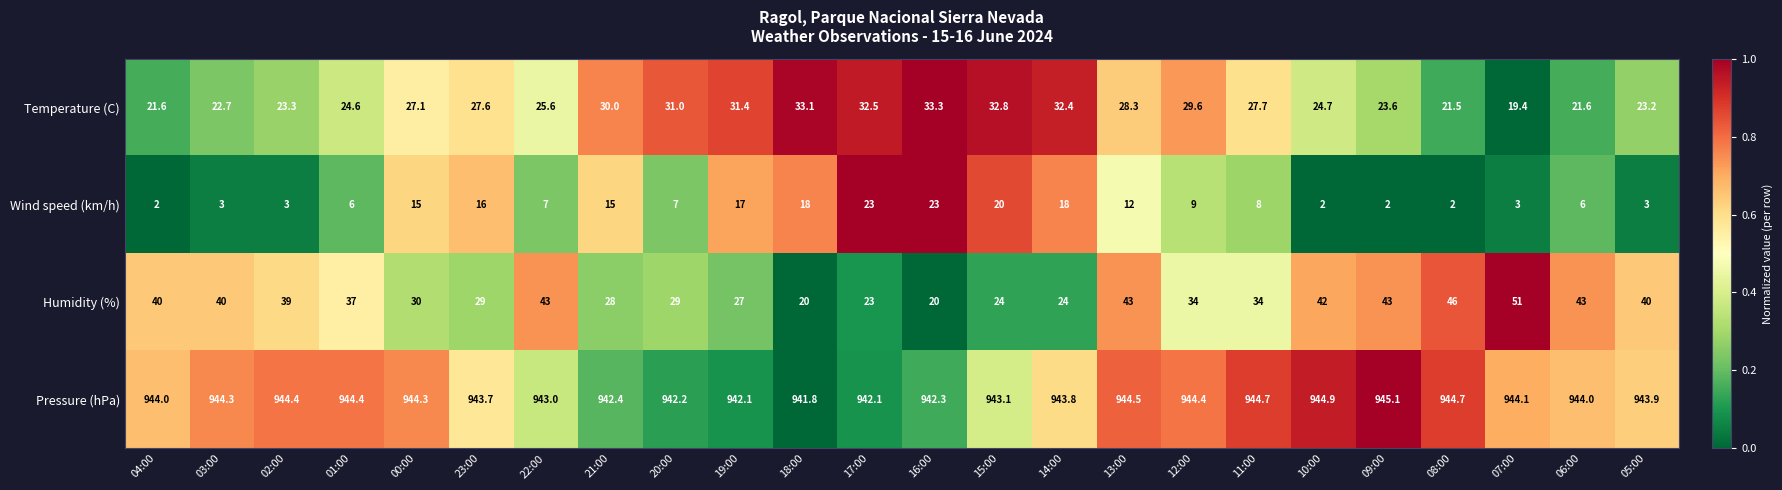

True or false: Wind speed (km/h) has a value of 3.2 at 04:00.

False